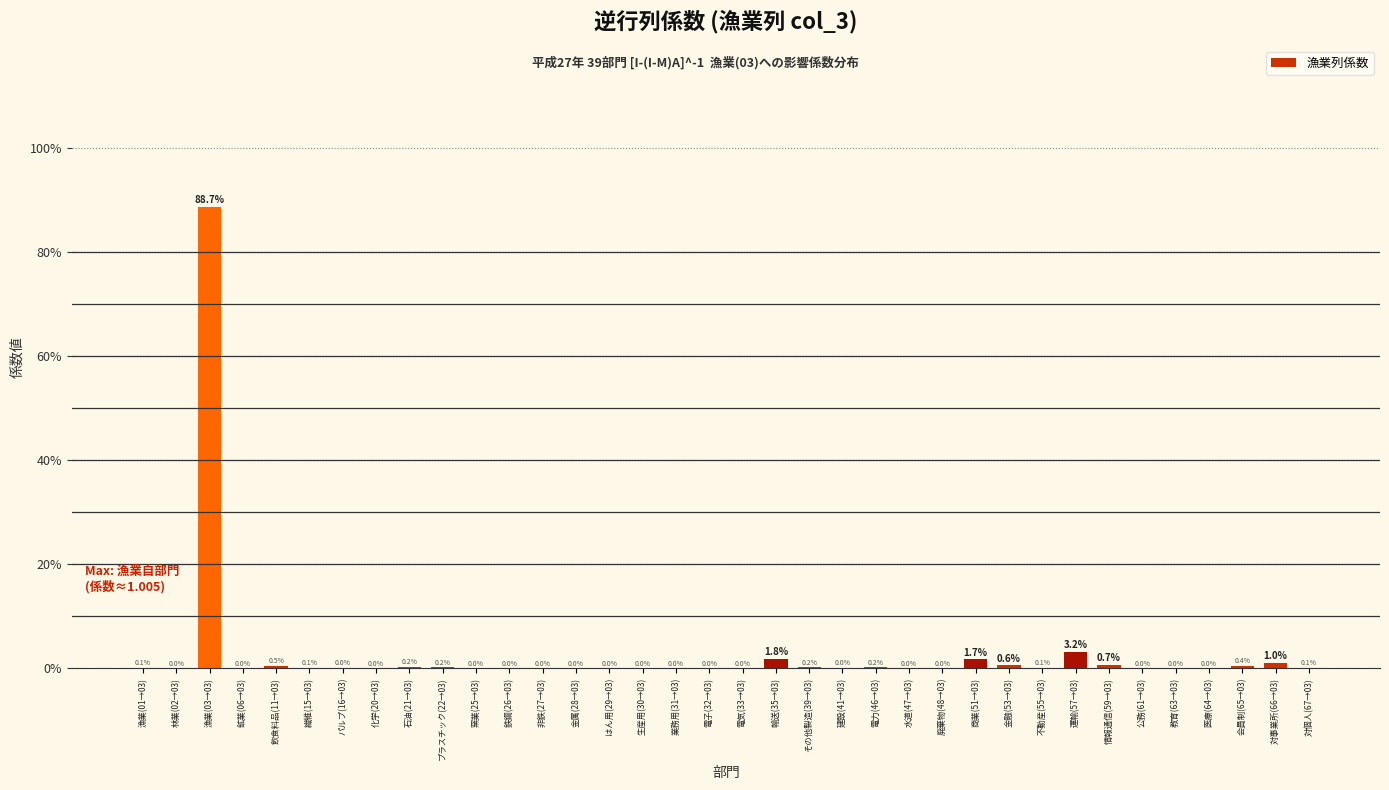

What is the change in value from 石油(21→03) to 会員制(65→03)?

+0.2